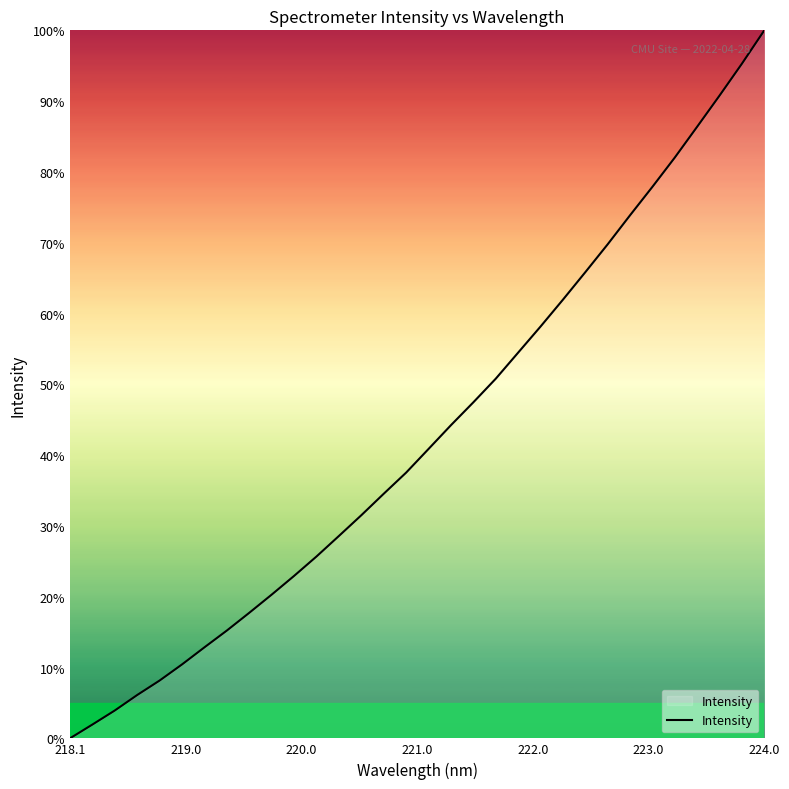

How many values are below 40?

16